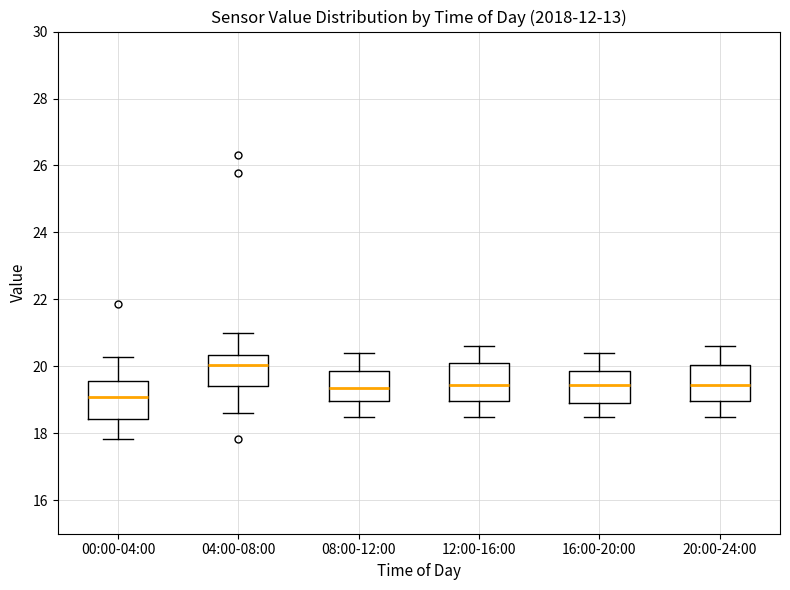

Reading left to right, read every box against the y-axis: the position of its median line, the range the box covers, and the ends of its whiskers. The values are not printed on the chart, so give them approximately, as read against the axis.

00:00-04:00: median 19.0, box 18.4 to 19.6, whiskers 17.8 to 20.2
04:00-08:00: median 20.0, box 19.4 to 20.4, whiskers 18.6 to 21.0
08:00-12:00: median 19.4, box 19.0 to 19.8, whiskers 18.6 to 20.4
12:00-16:00: median 19.4, box 19.0 to 20.2, whiskers 18.6 to 20.6
16:00-20:00: median 19.4, box 19.0 to 19.8, whiskers 18.6 to 20.4
20:00-24:00: median 19.4, box 19.0 to 20.0, whiskers 18.6 to 20.6